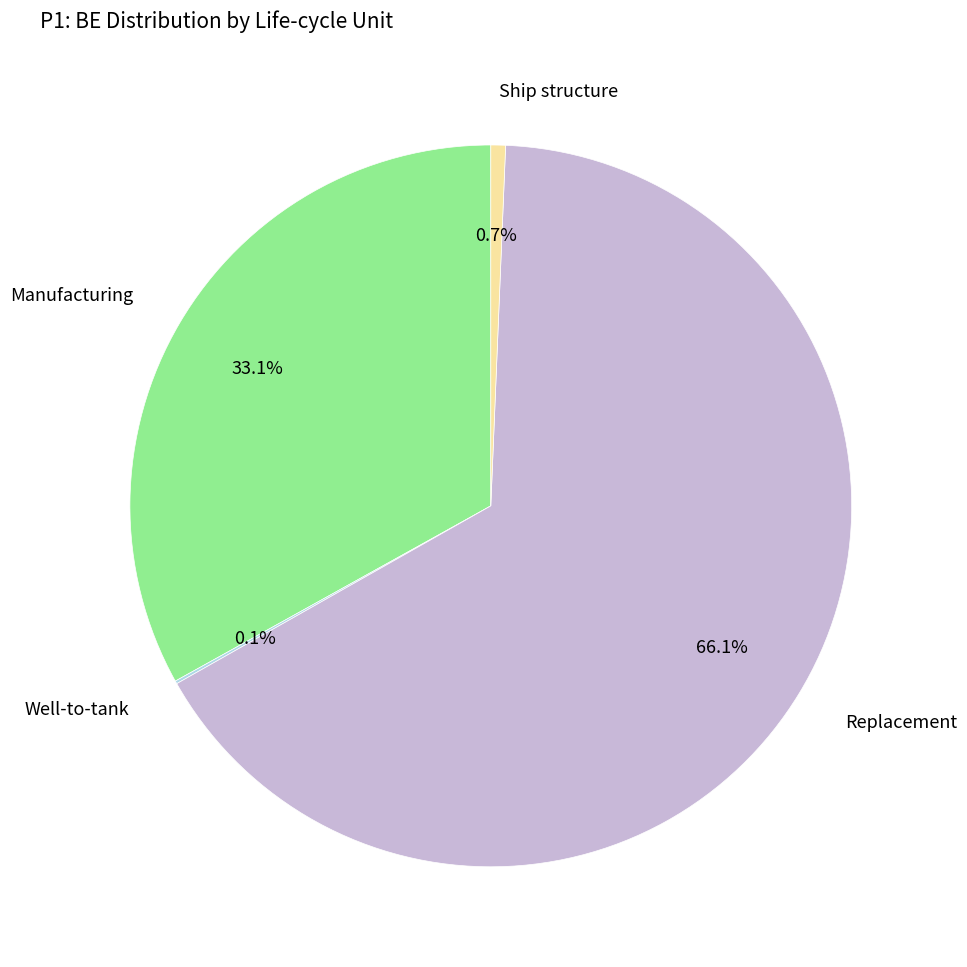

Is there any slice that represents more than half of the pie?

Yes